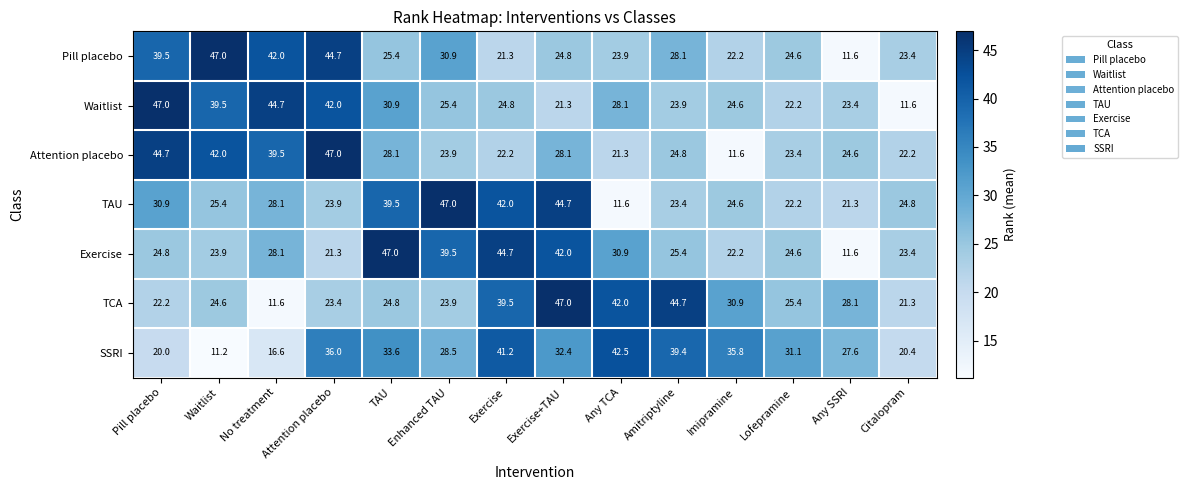

At which category is the sum across all series the highest?

Exercise+TAU